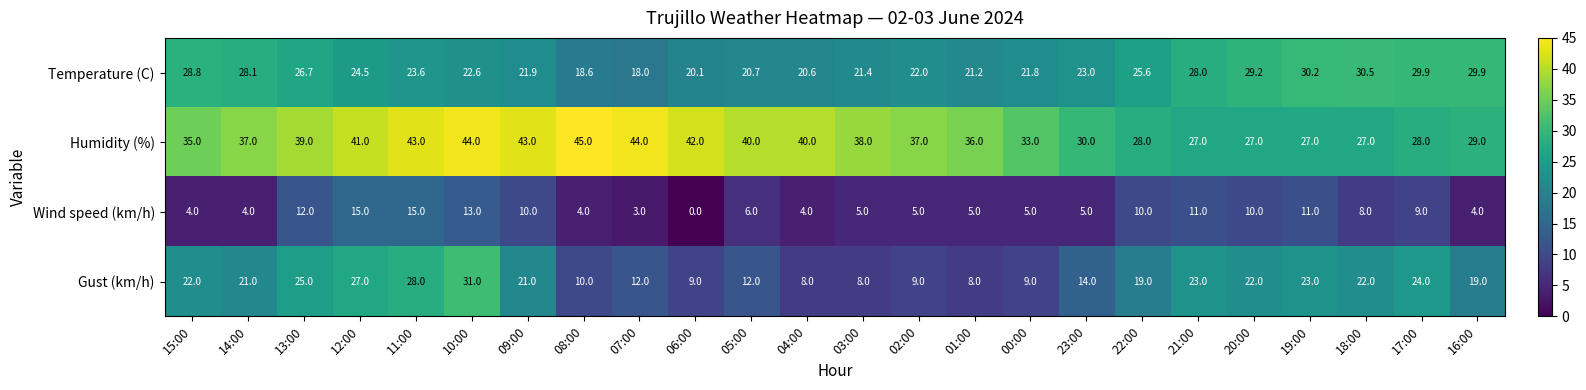

At how many categories does at least one series exceed 10?

24